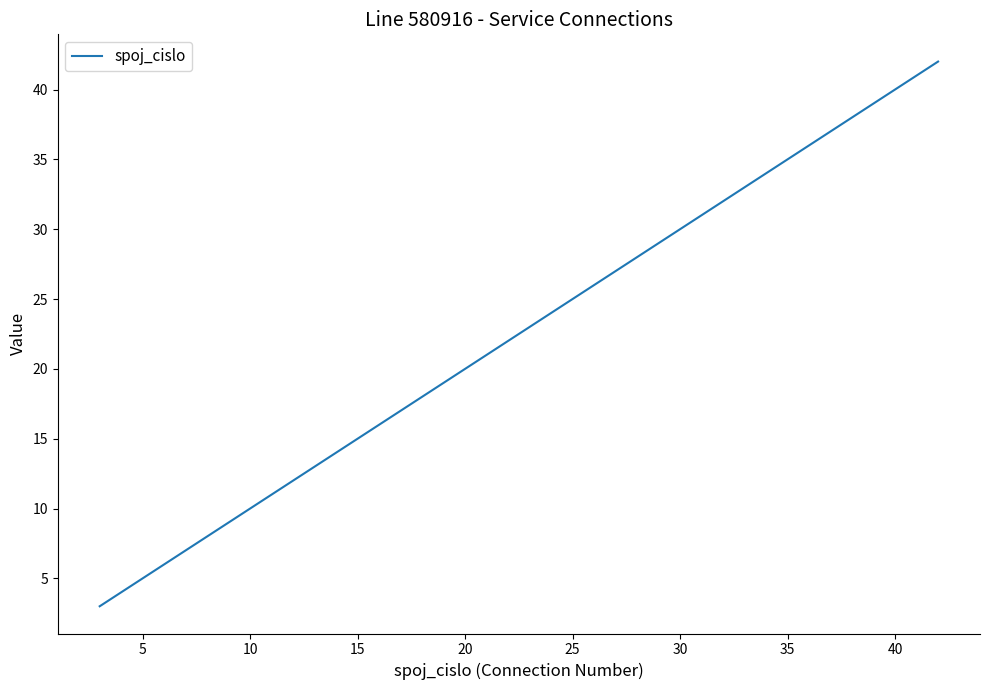

What is the smallest value displayed?

3